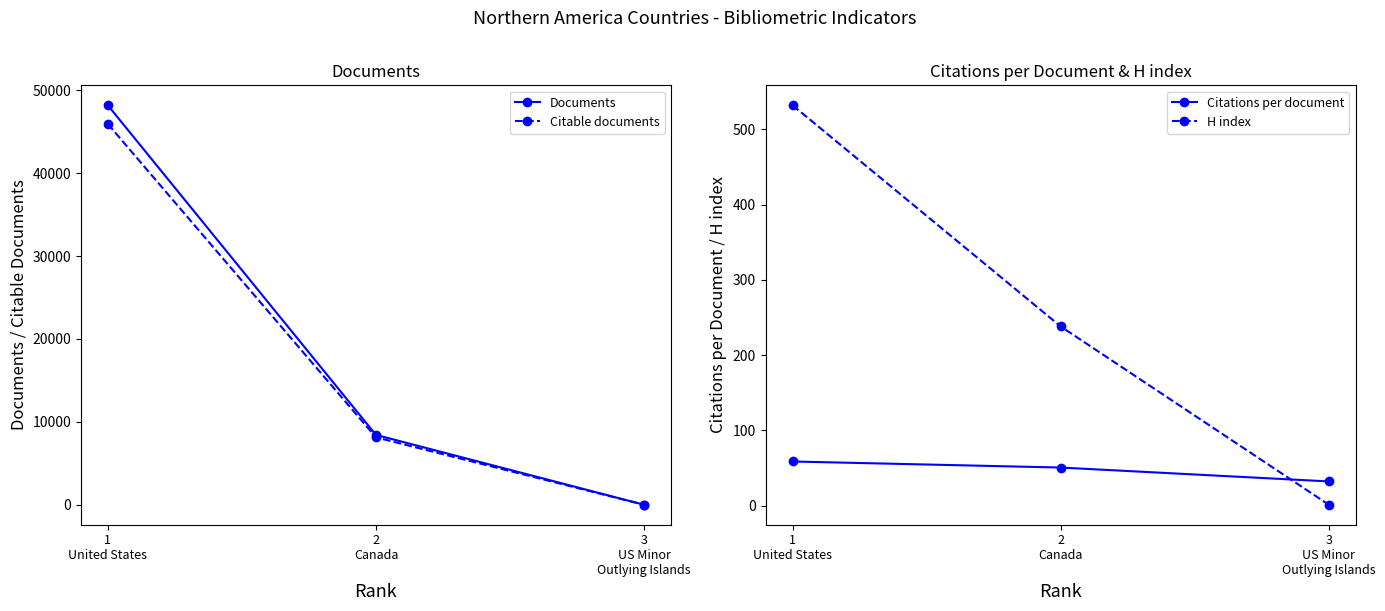

Reading left to right, list all the values displayed in this chart.

Documents: 48187.0	8427.0	1.0
Citable documents: 45933.0	8130.0	1.0
Citations per document: 58.5	50.5	32.0
H index: 532.0	238.0	1.0